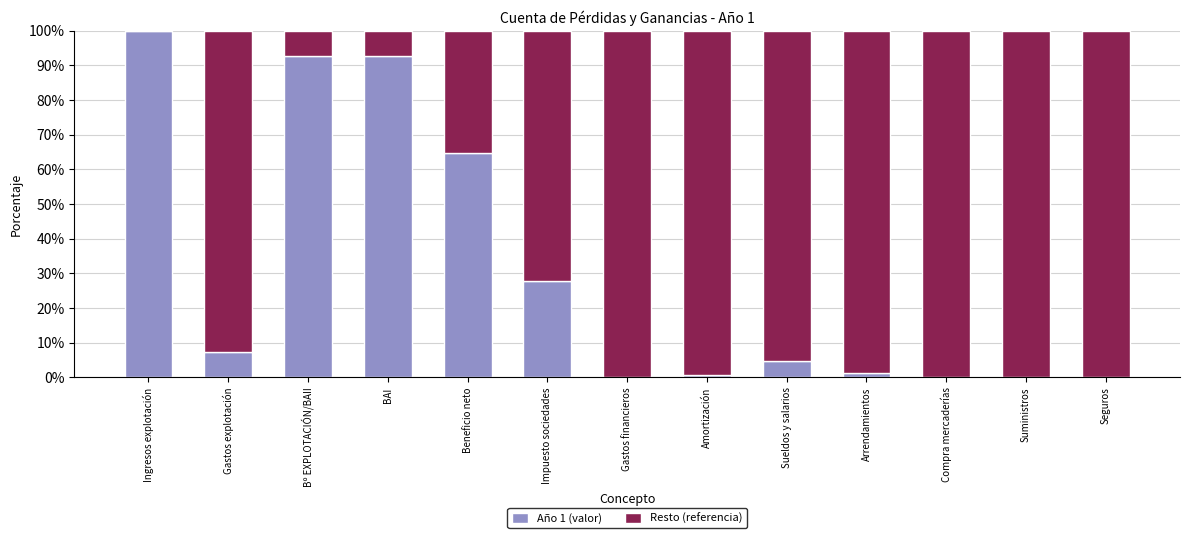

What is the maximum value for Año 1 (valor)?

100.0